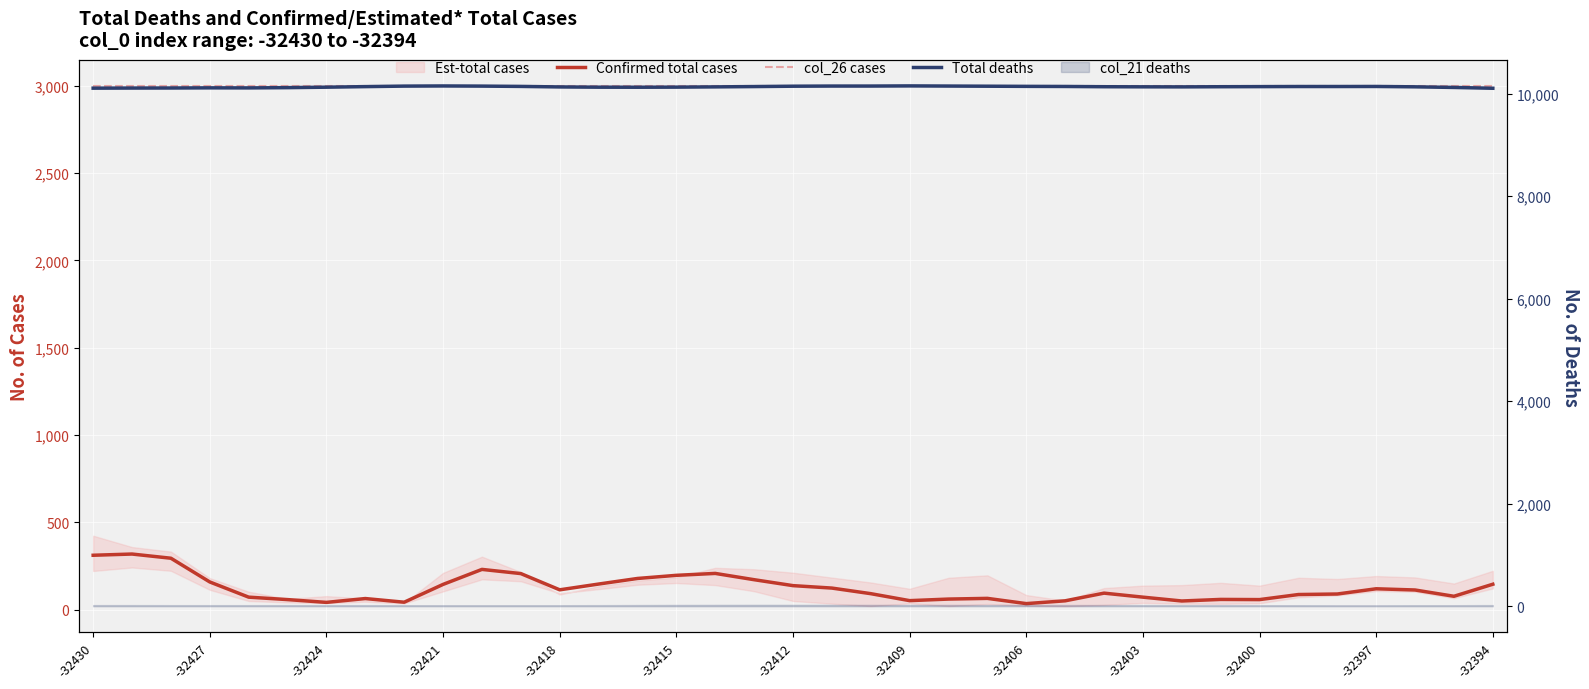

Reading left to right, list all the values displayed in this chart.

Confirmed total cases: 311	318	294	158	71	57	41	63	42	144	230	206	113	146	178	196	207	171	137	123	91	51	60	64	34	50	94	71	49	58	57	86	89	119	112	76	145
col_26 cases: 3000	3000	3000	3000	3000	3000	3000	3000	3000	3000	3000	3000	3000	3000	3000	3000	3000	3000	3000	3000	3000	3000	3000	3000	3000	3000	3000	3000	3000	3000	3000	3000	3000	3000	3000	3000	3000
Total deaths: 10106	10108	10109	10112	10111	10116	10125	10136	10146	10149	10146	10140	10130	10125	10124	10126	10131	10137	10144	10147	10147	10150	10147	10144	10141	10139	10134	10132	10131	10134	10136	10138	10138	10139	10132	10120	10104